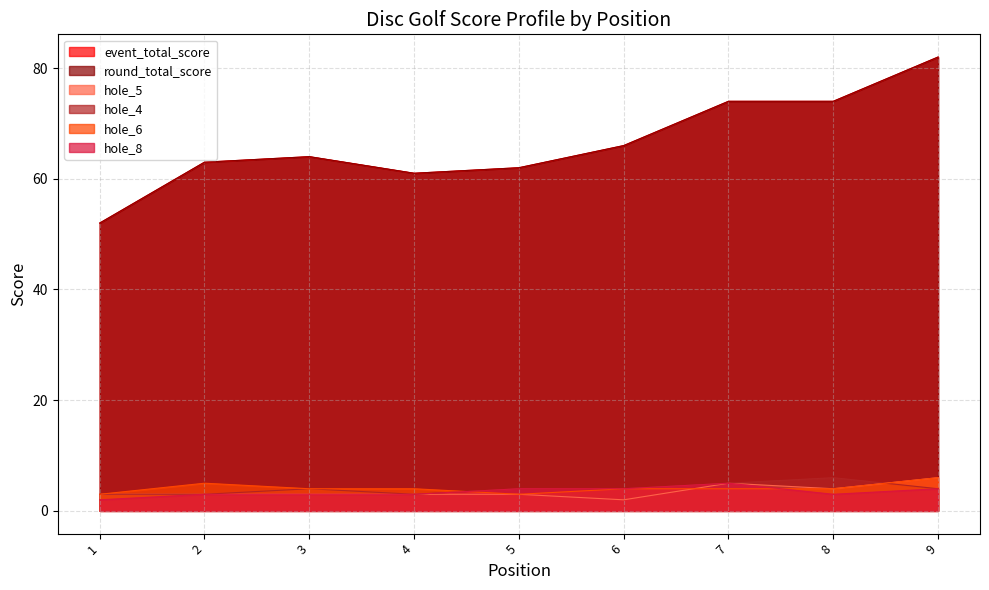

What are all the series names shown in the legend?

event_total_score, round_total_score, hole_5, hole_4, hole_6, hole_8